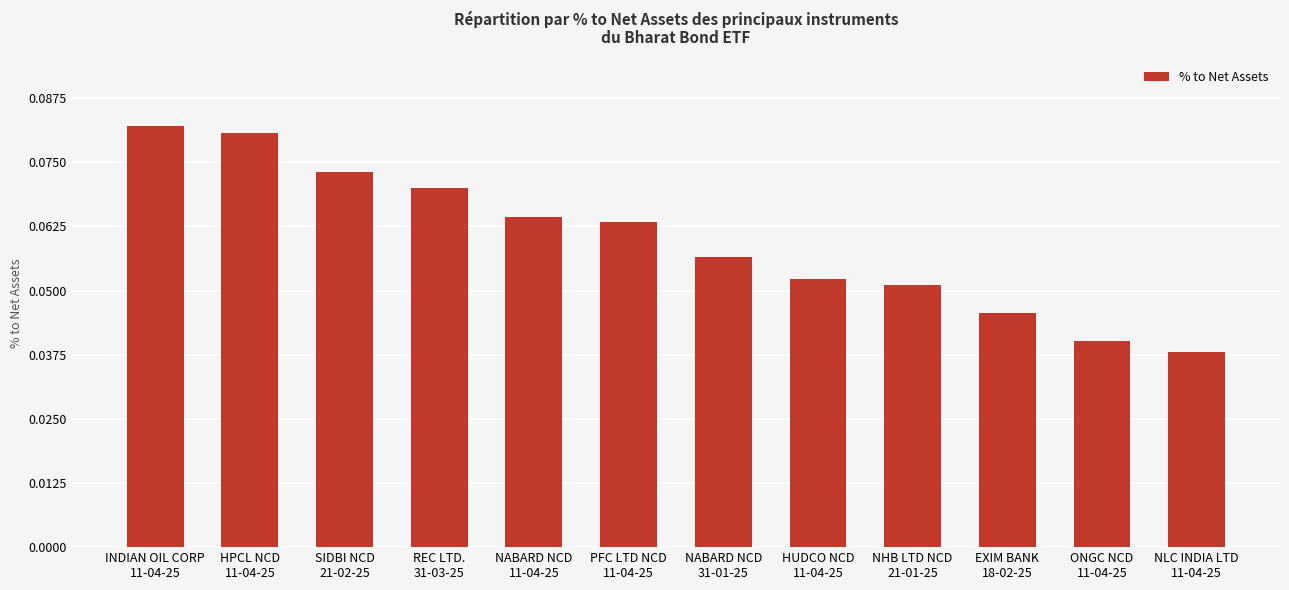

List the labels in order of value, largest first.

INDIAN OIL CORP
11-04-25, HPCL NCD
11-04-25, SIDBI NCD
21-02-25, REC LTD.
31-03-25, NABARD NCD
11-04-25, PFC LTD NCD
11-04-25, NABARD NCD
31-01-25, HUDCO NCD
11-04-25, NHB LTD NCD
21-01-25, EXIM BANK
18-02-25, ONGC NCD
11-04-25, NLC INDIA LTD
11-04-25